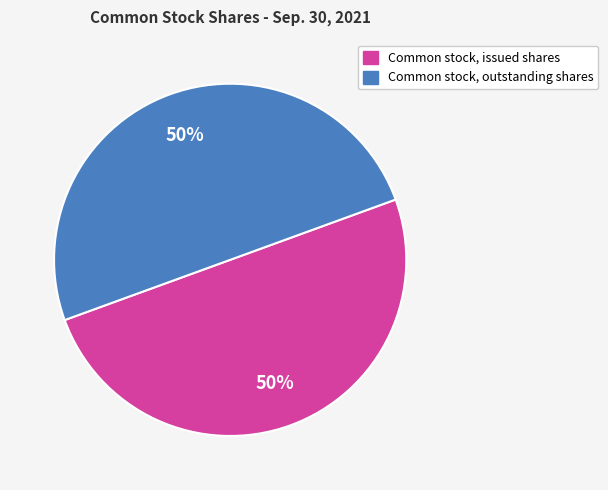

What is the ratio of the value at Common stock, issued shares to the value at Common stock, outstanding shares?

1.0